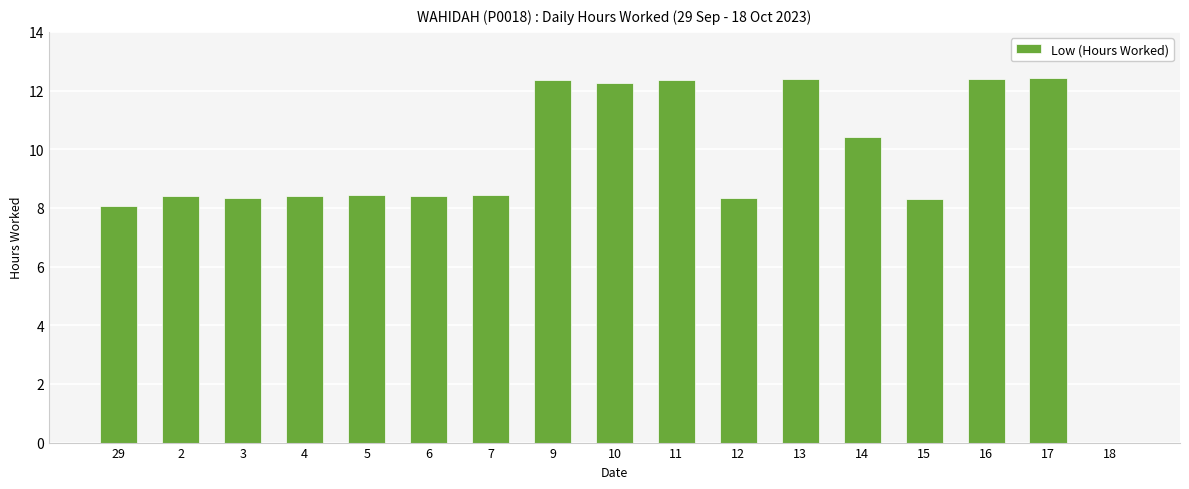

True or false: the data shows 3.1 at 4.

False